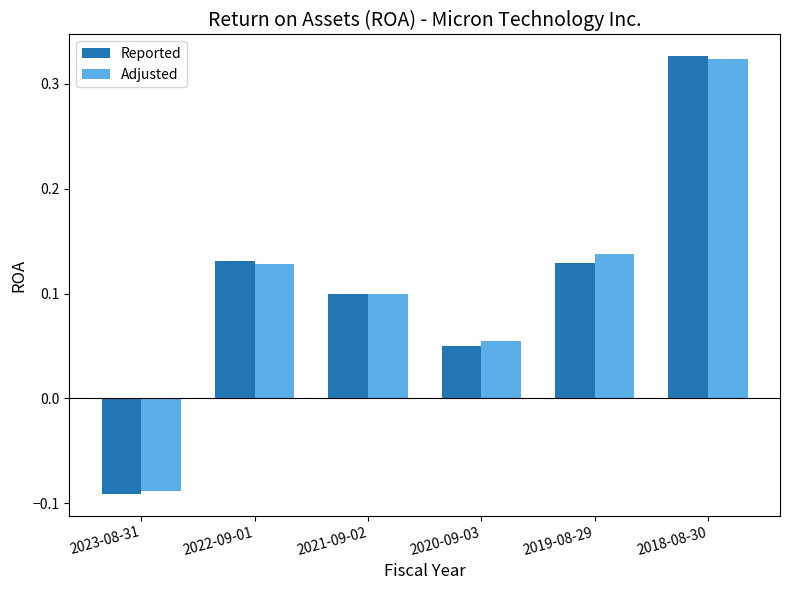

At which label does Reported reach its minimum?

2023-08-31